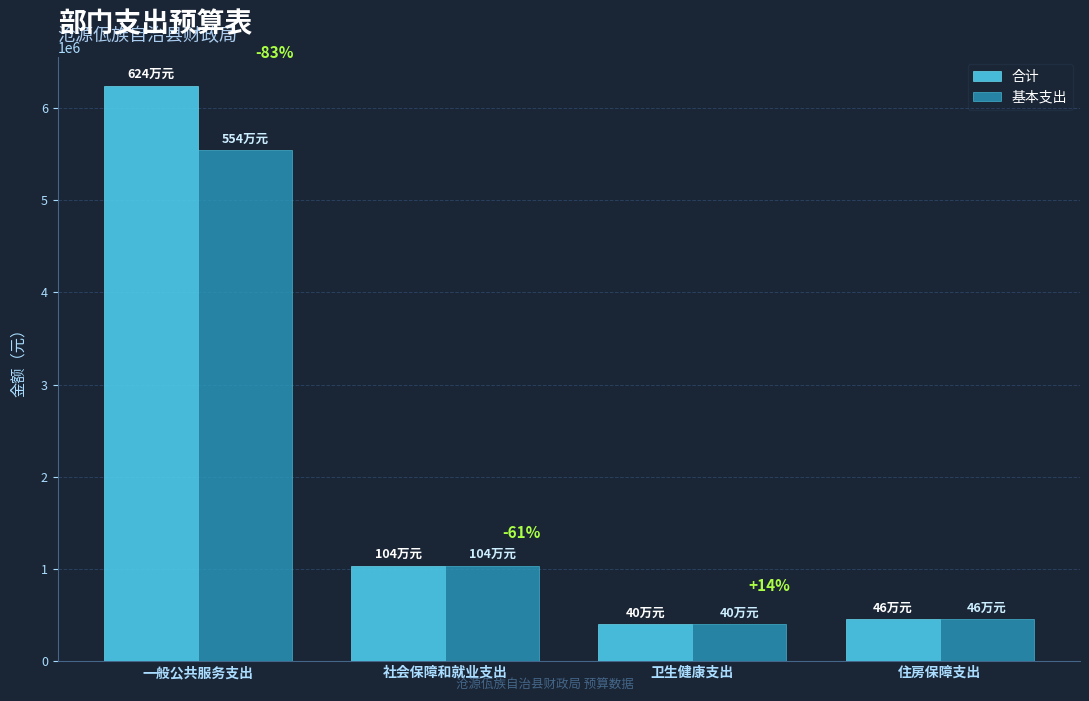

Which series has the largest range (max minus min)?

合计